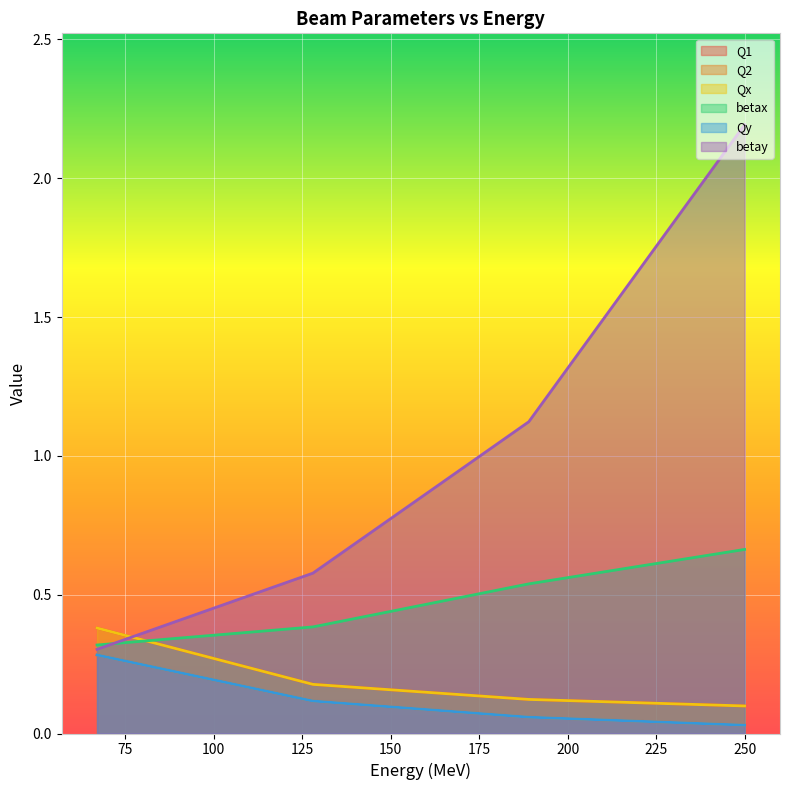

What is the greatest value displayed?

2.2